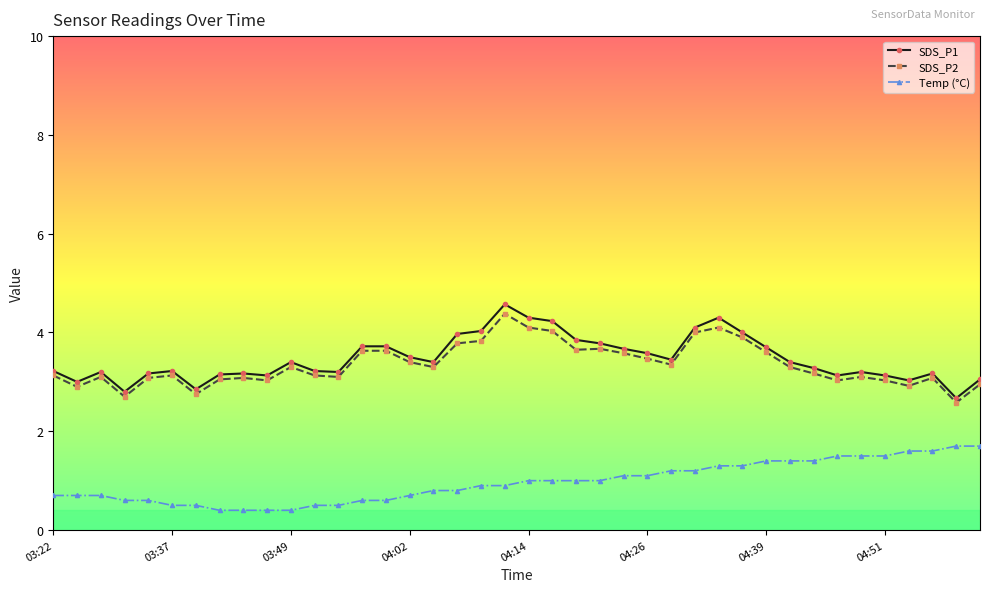

What is the difference between the second highest and minimum values in the Temp (°C) series?

1.3